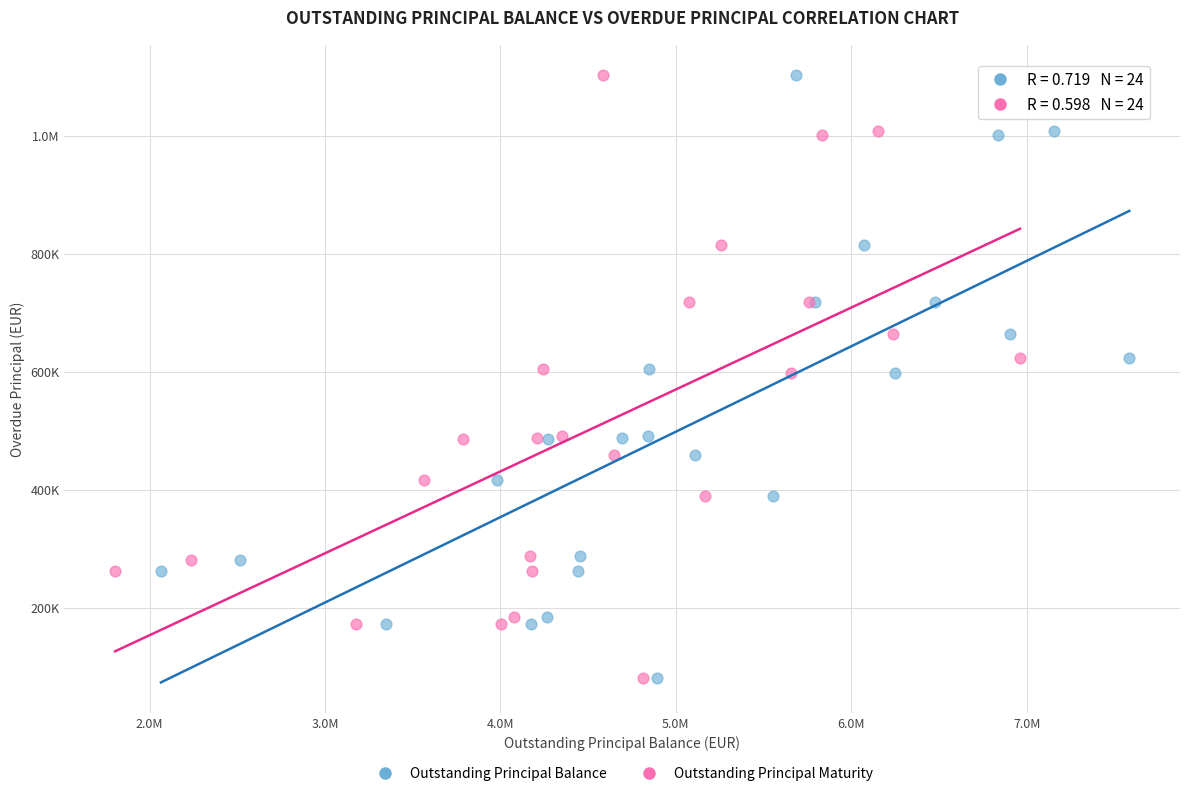

What are all the series names shown in the legend?

Outstanding Principal Balance, Outstanding Principal Maturity